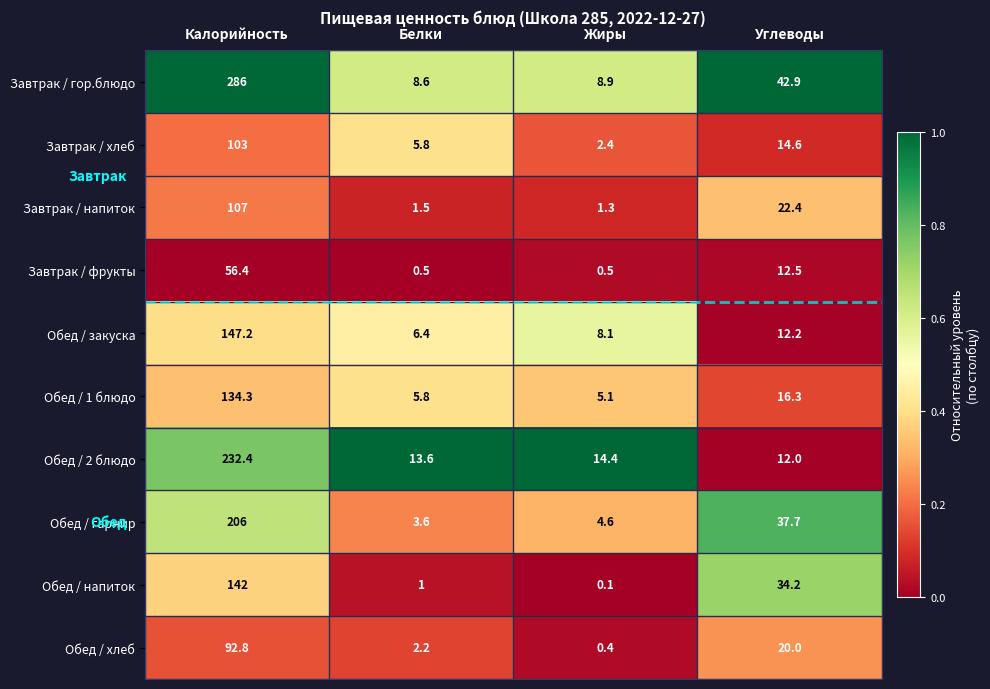

What is the sum of all Обед / 2 блюдо values?

272.4